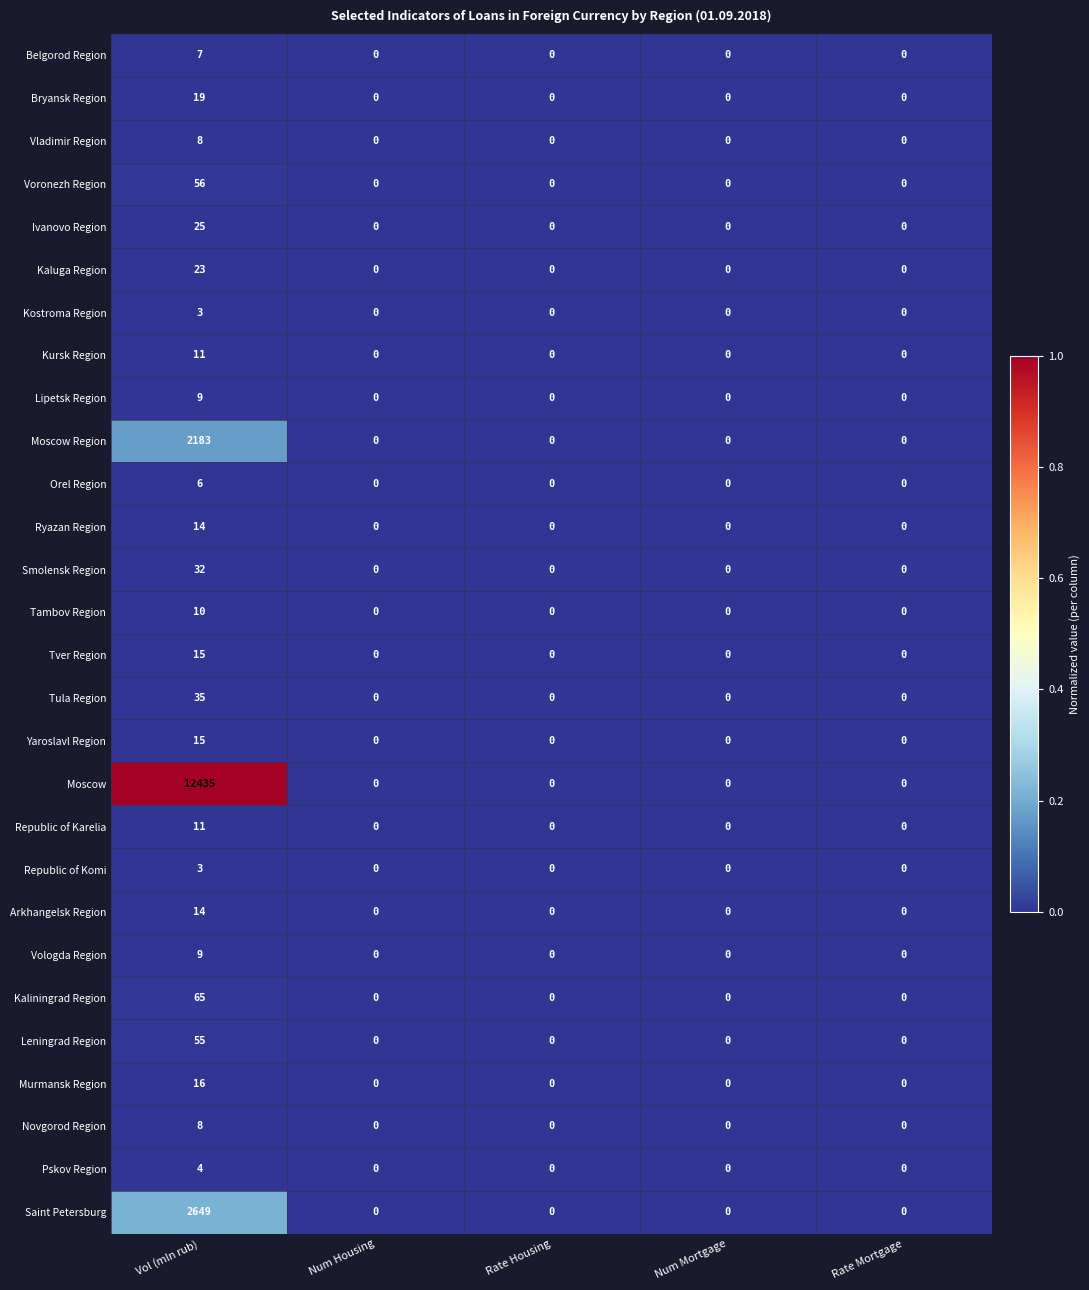

How many data points does each series have?

5